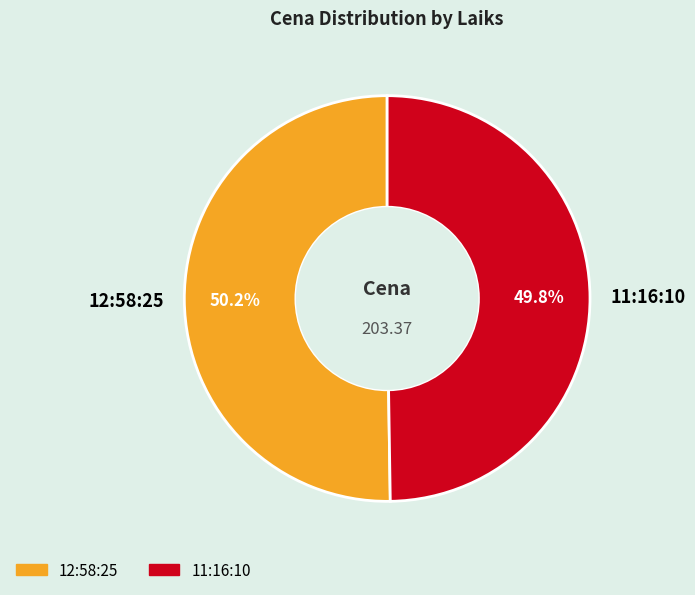

How many slices are in this pie chart?

2